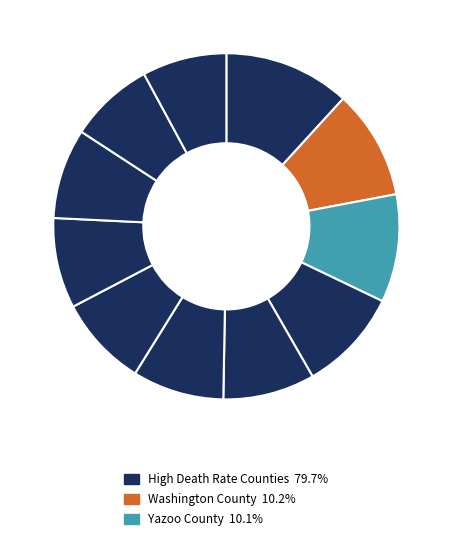

Is there any slice that represents more than half of the pie?

No